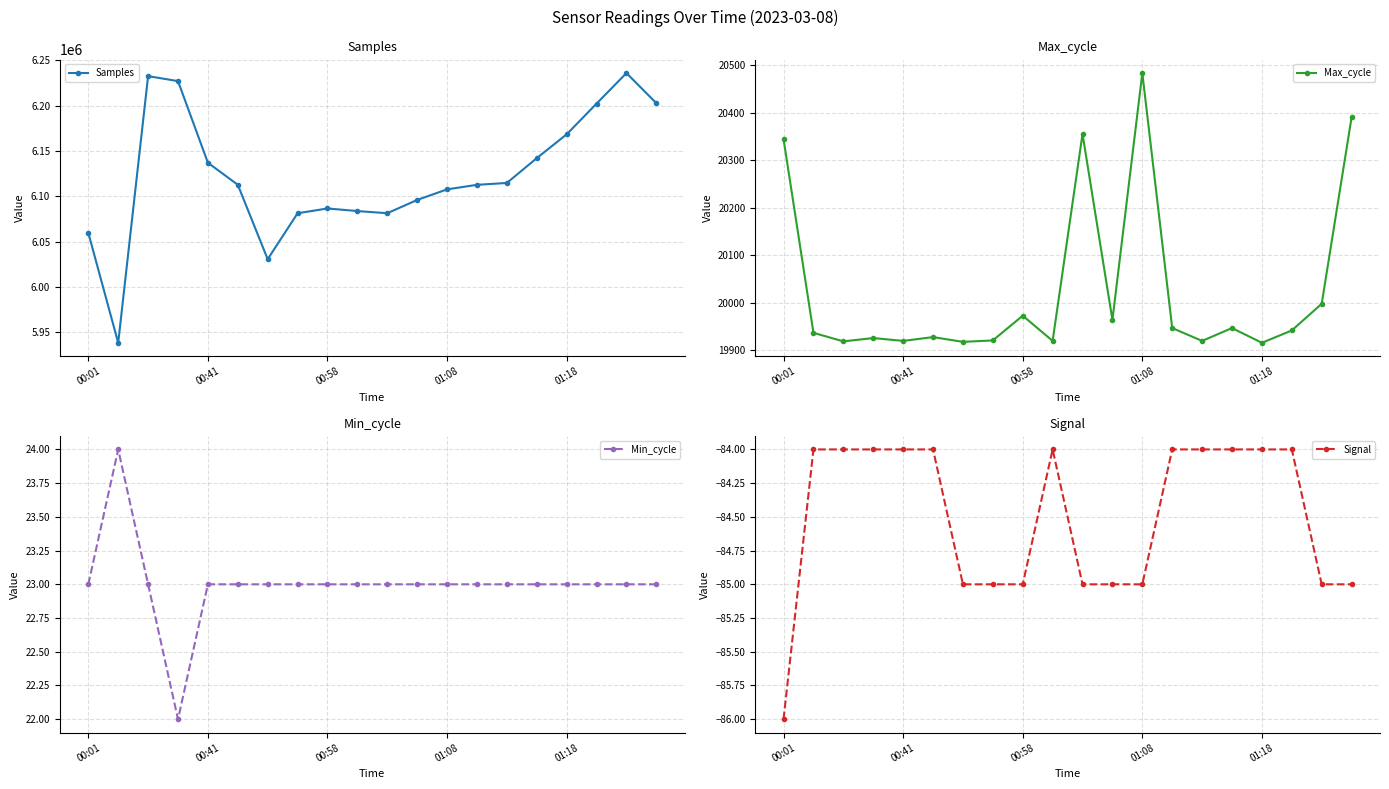

Read the Signal value at 00:41.

-84